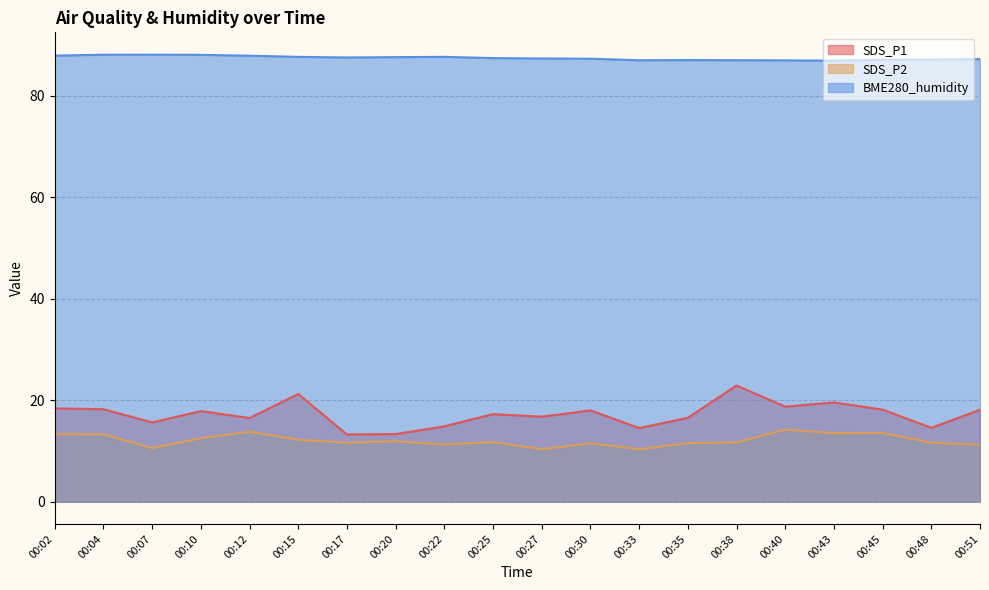

Rank the series at 00:12 from lowest to highest value.

SDS_P2, SDS_P1, BME280_humidity